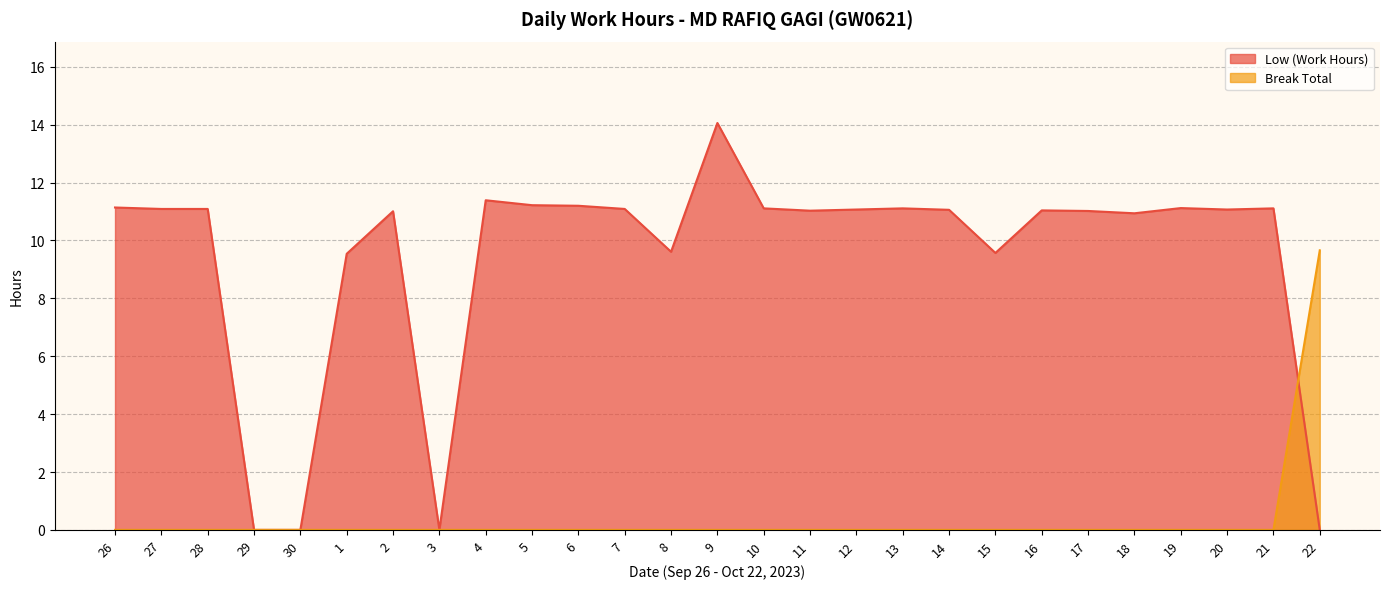

True or false: Low (Work Hours) and Break Total cross at least once.

True